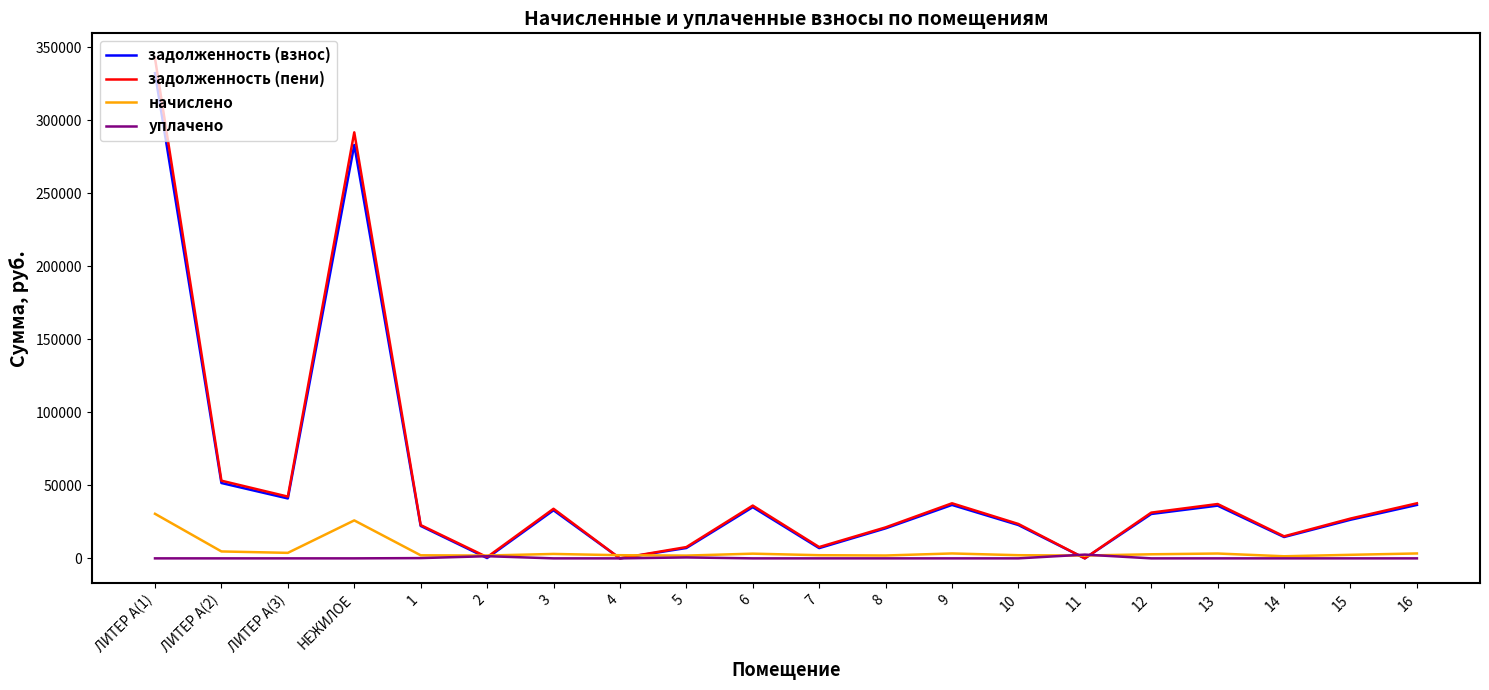

What is the greatest value displayed?

342259.0